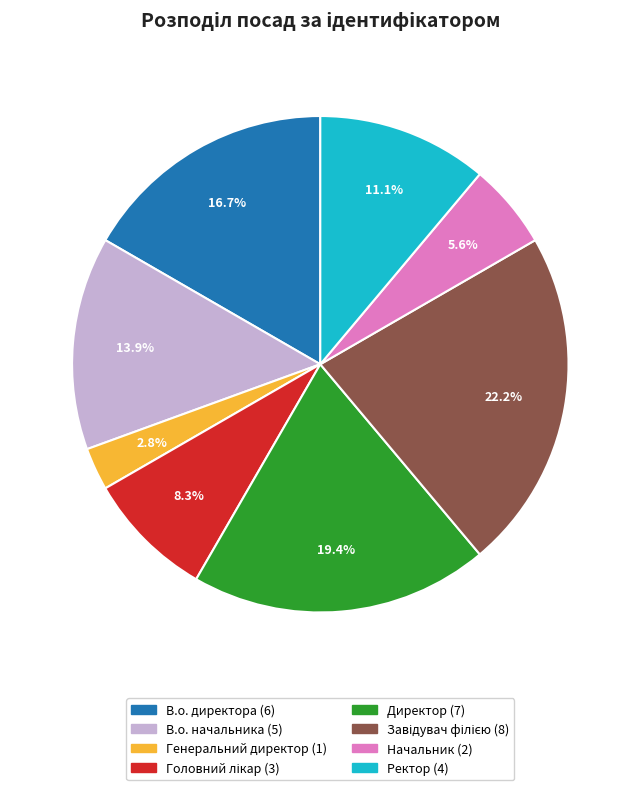

Approximately how many times larger is the value at В.о. директора compared to Генеральний директор?

6.0